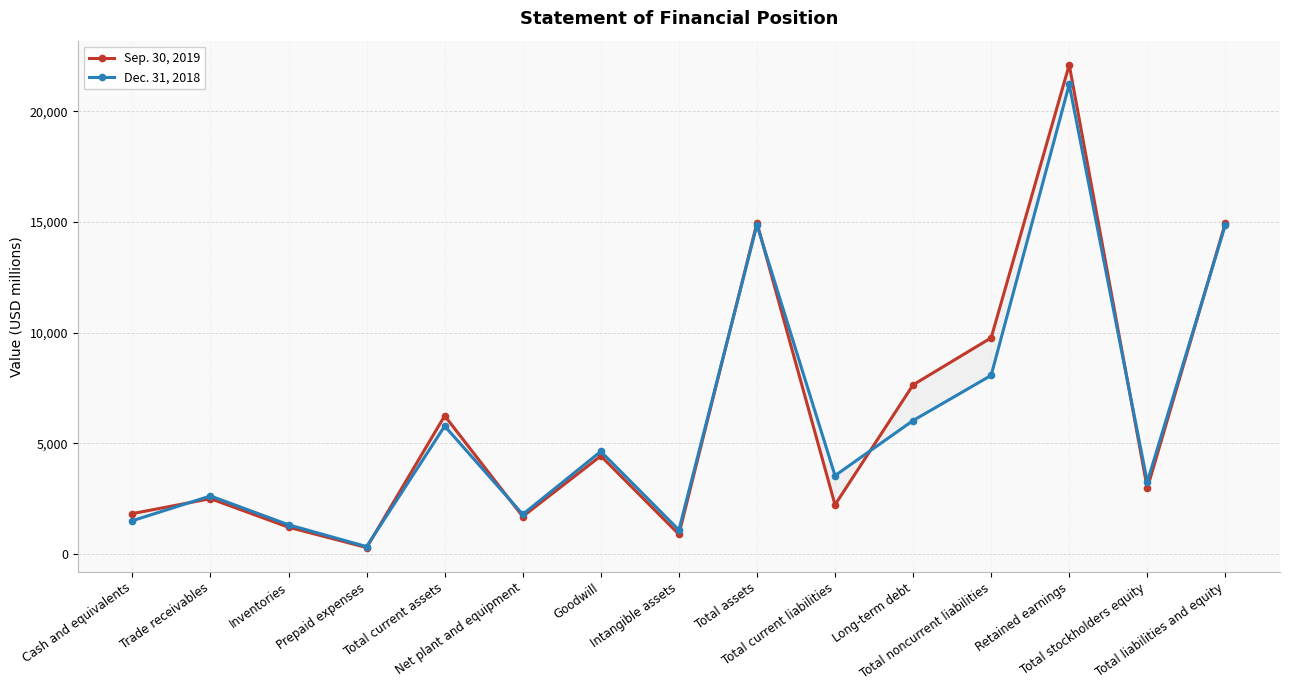

What is the label of the 13th point from the right?

Inventories